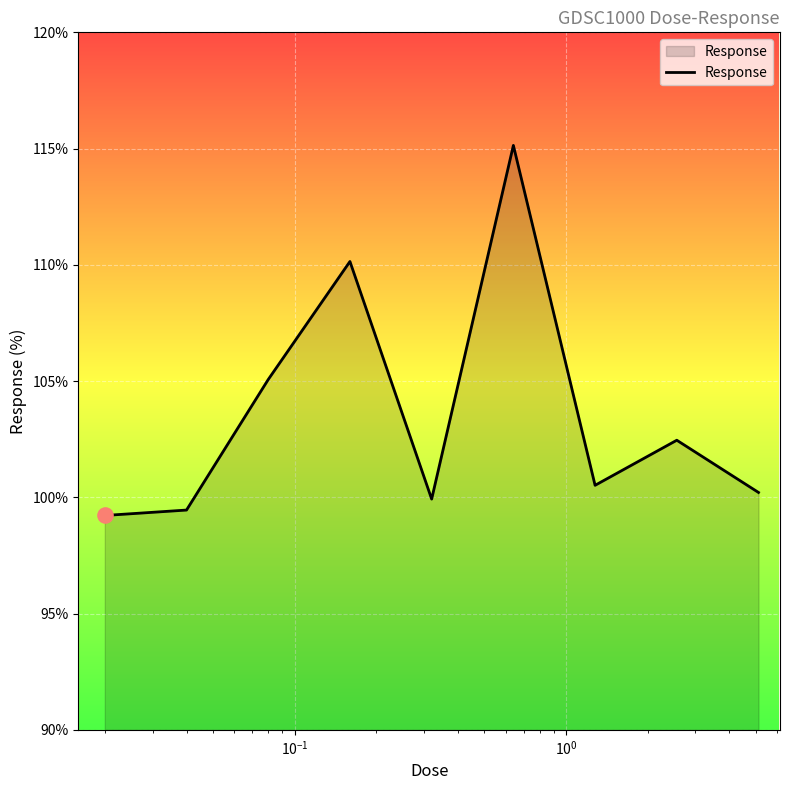

What is the difference between the maximum and minimum values?

15.9